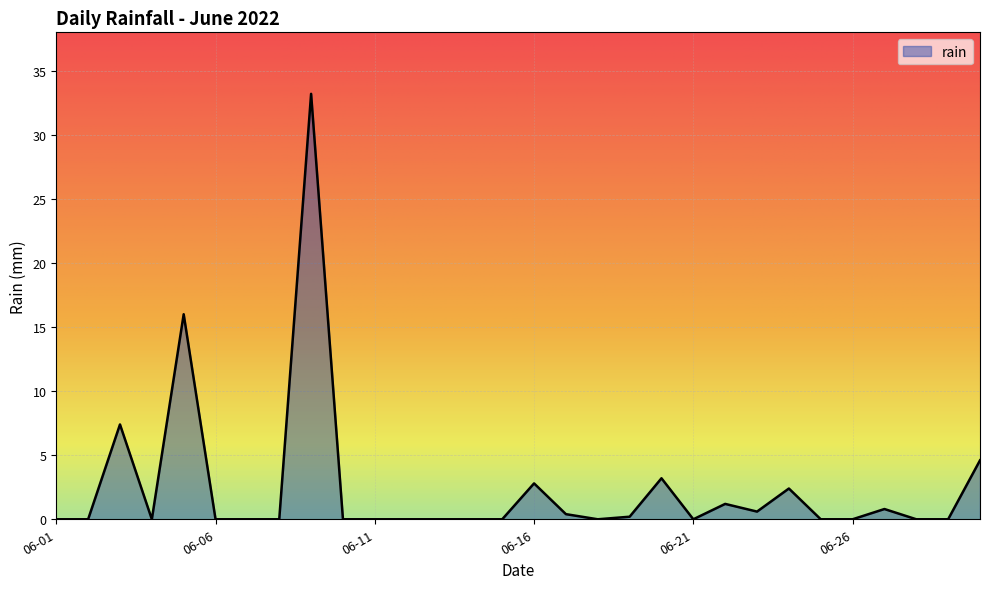

What is the greatest value displayed?

33.2